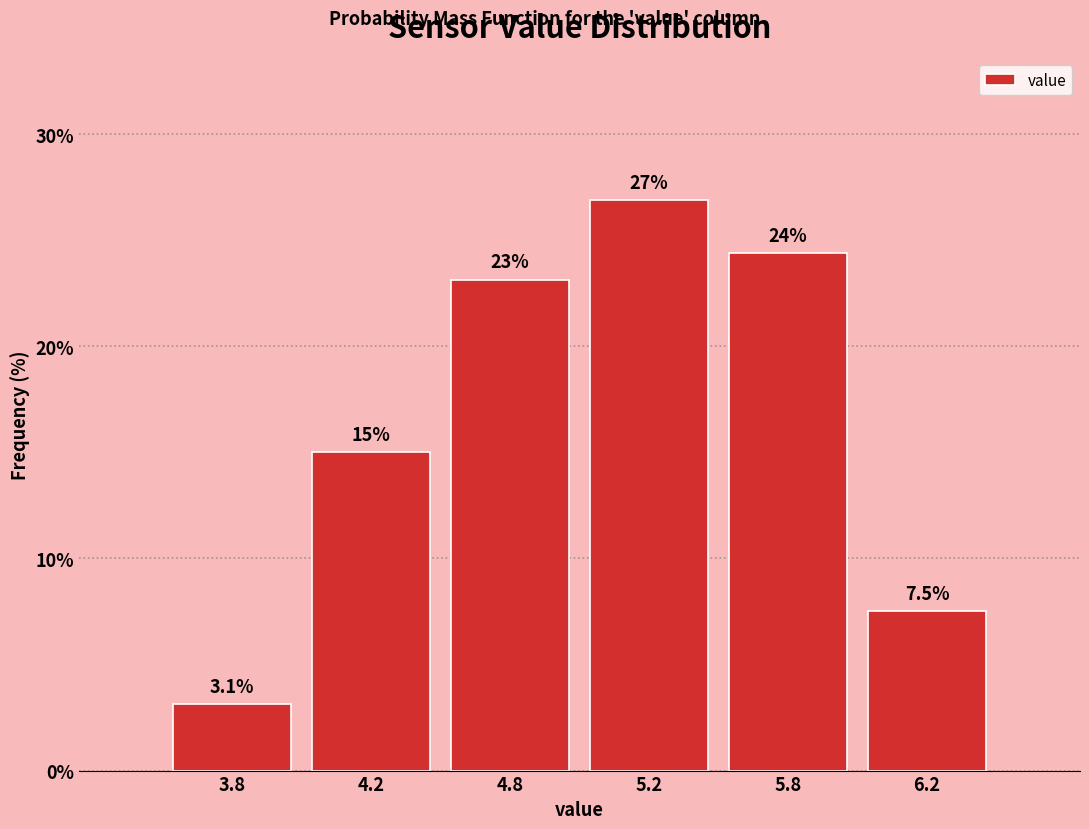

Reading right to left, what are all the values shown in this chart?

6.2=7.5	5.8=24.4	5.2=26.9	4.8=23.1	4.2=15.0	3.8=3.1